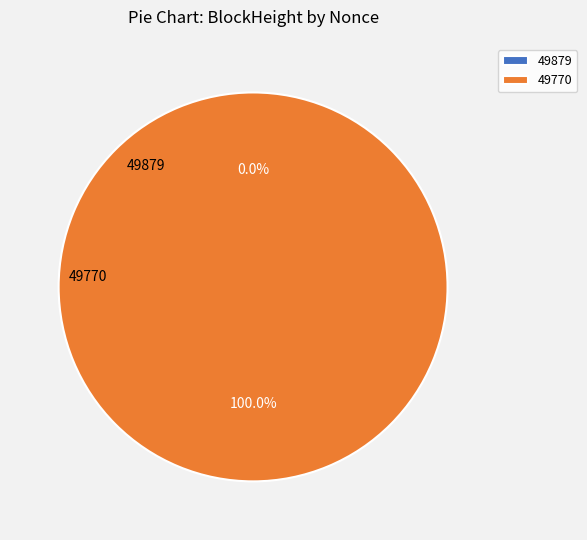

To the nearest percent, what is the difference between the 49770 and 49879 slice percentages?

100%